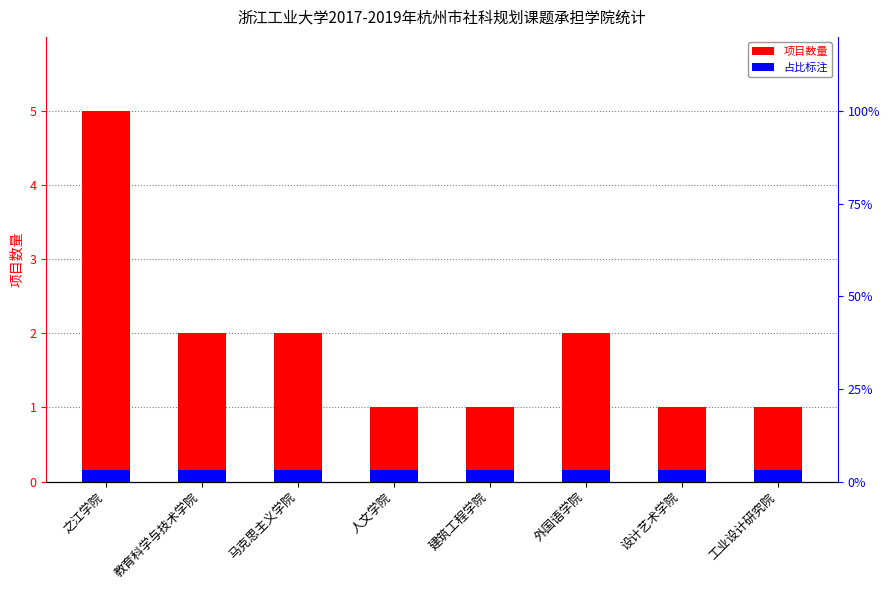

What is the total value across all series at 之江学院?

5.2